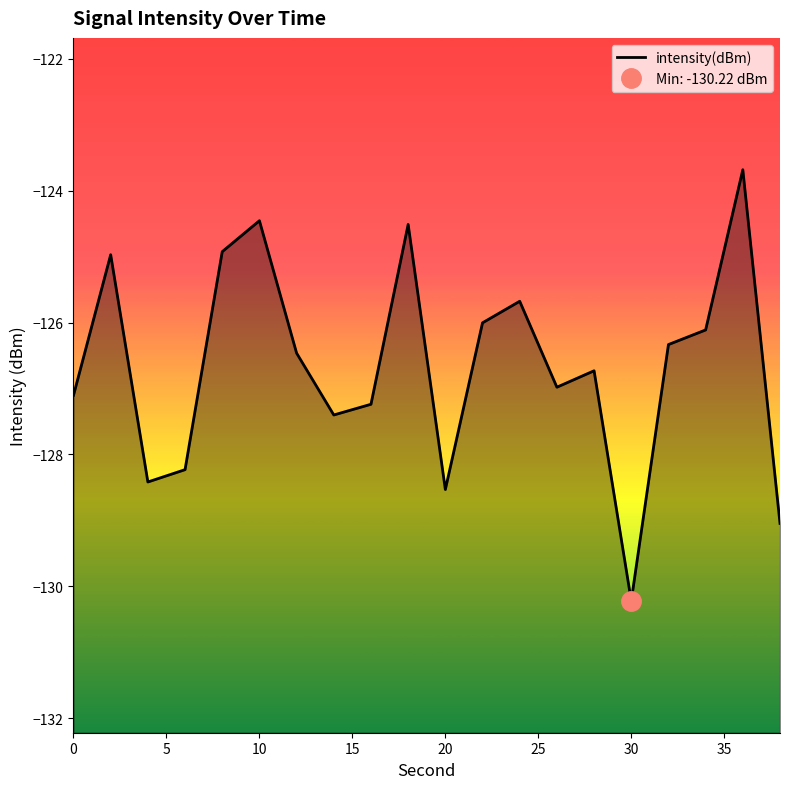

True or false: the data shows -201.4 at 17.

False